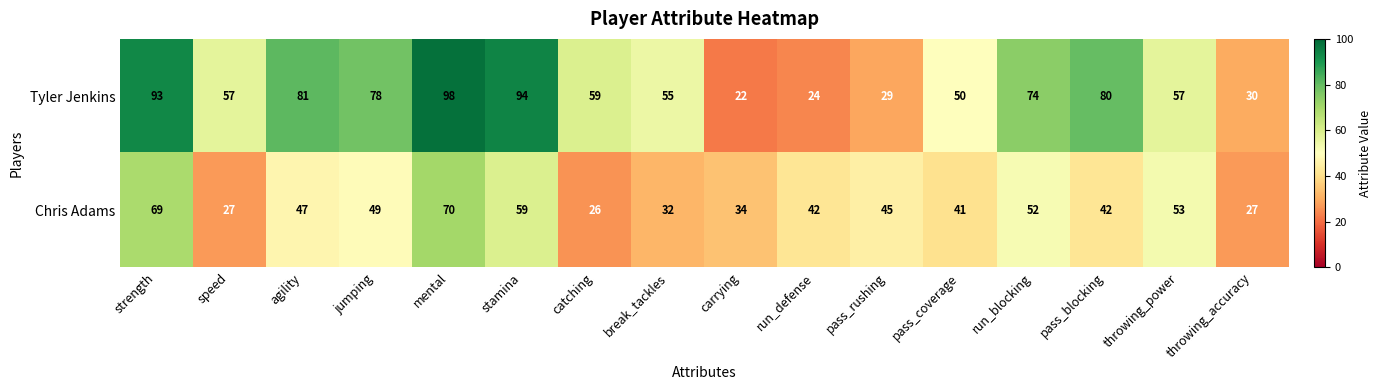

Where is Tyler Jenkins nearest to the value 60?

catching